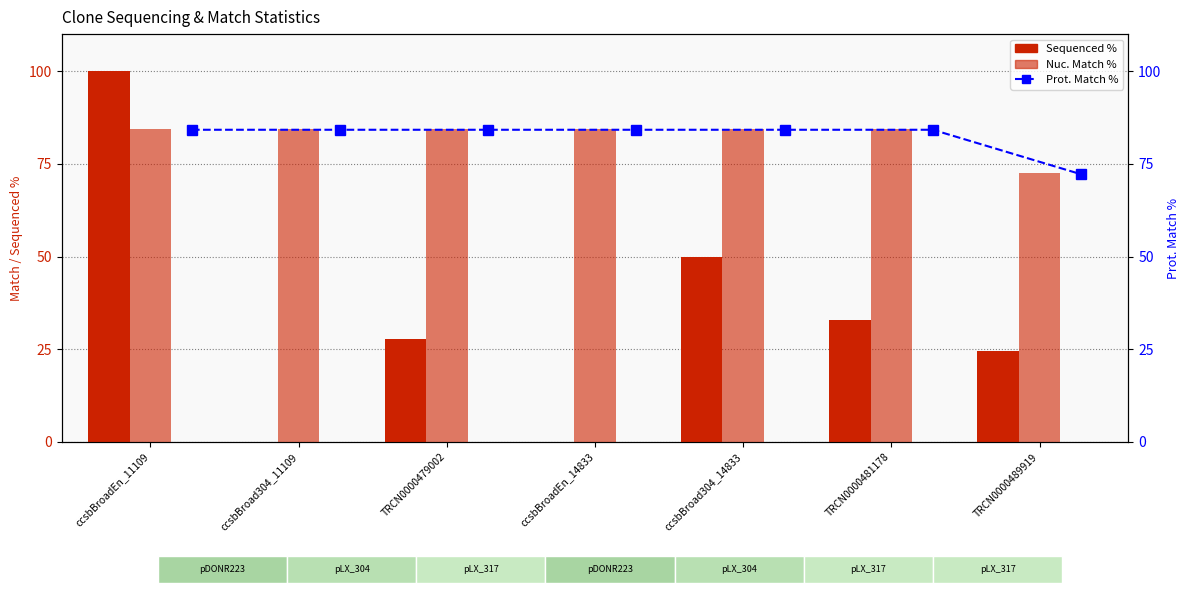

Which series has the largest range (max minus min)?

Sequenced %